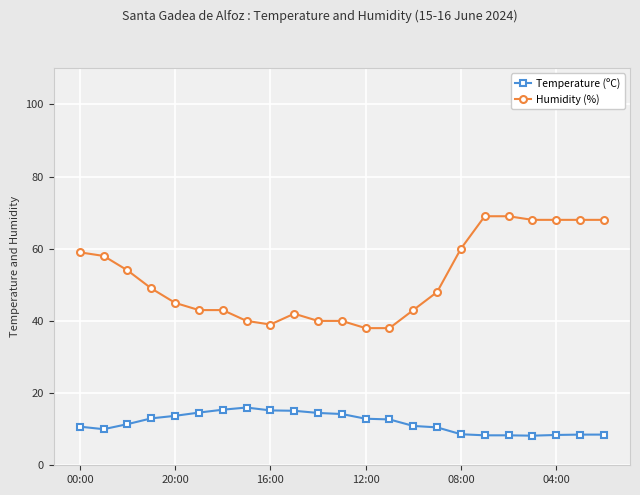

Which series has the largest total across all categories?

Humidity (%)